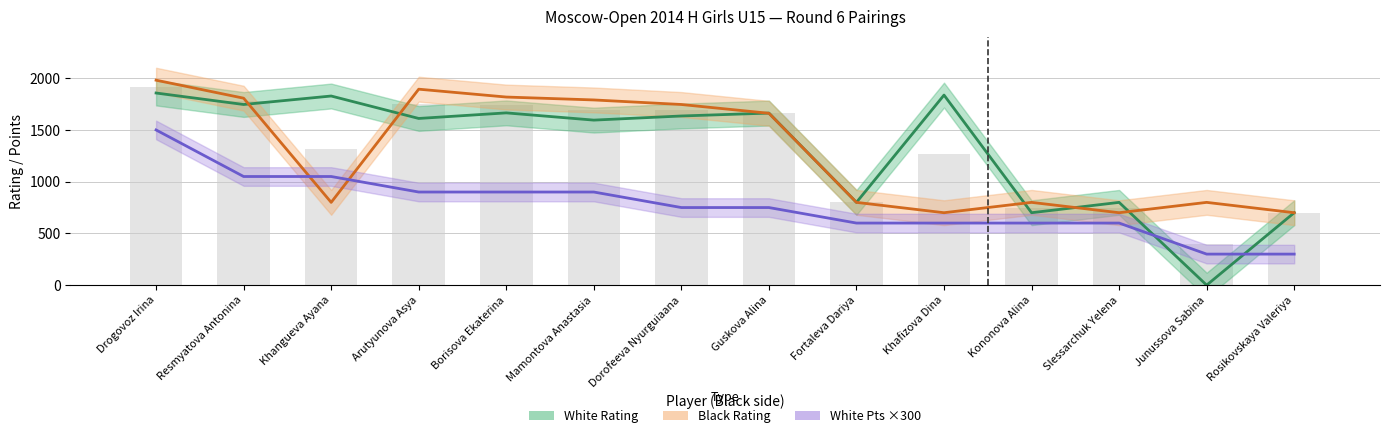

Reading right to left, list all the values displayed in this chart.

White Rating: Rosikovskaya Valeriya=700	Junussova Sabina=0	Slessarchuk Yelena=800	Kononova Alina=700	Khafizova Dina=1837	Fortaleva Dariya=800	Guskova Alina=1663	Dorofeeva Nyurguiaana=1635	Mamontova Anastasia=1595	Borisova Ekaterina=1665	Arutyunova Asya=1611	Khangueva Ayana=1828	Resmyatova Antonina=1746	Drogovoz Irina=1857
Black Rating: Rosikovskaya Valeriya=700	Junussova Sabina=800	Slessarchuk Yelena=700	Kononova Alina=800	Khafizova Dina=700	Fortaleva Dariya=800	Guskova Alina=1661	Dorofeeva Nyurguiaana=1746	Mamontova Anastasia=1790	Borisova Ekaterina=1818	Arutyunova Asya=1894	Khangueva Ayana=800	Resmyatova Antonina=1807	Drogovoz Irina=1981
White Pts ×300: Rosikovskaya Valeriya=300	Junussova Sabina=300	Slessarchuk Yelena=600	Kononova Alina=600	Khafizova Dina=600	Fortaleva Dariya=600	Guskova Alina=750	Dorofeeva Nyurguiaana=750	Mamontova Anastasia=900	Borisova Ekaterina=900	Arutyunova Asya=900	Khangueva Ayana=1050	Resmyatova Antonina=1050	Drogovoz Irina=1500